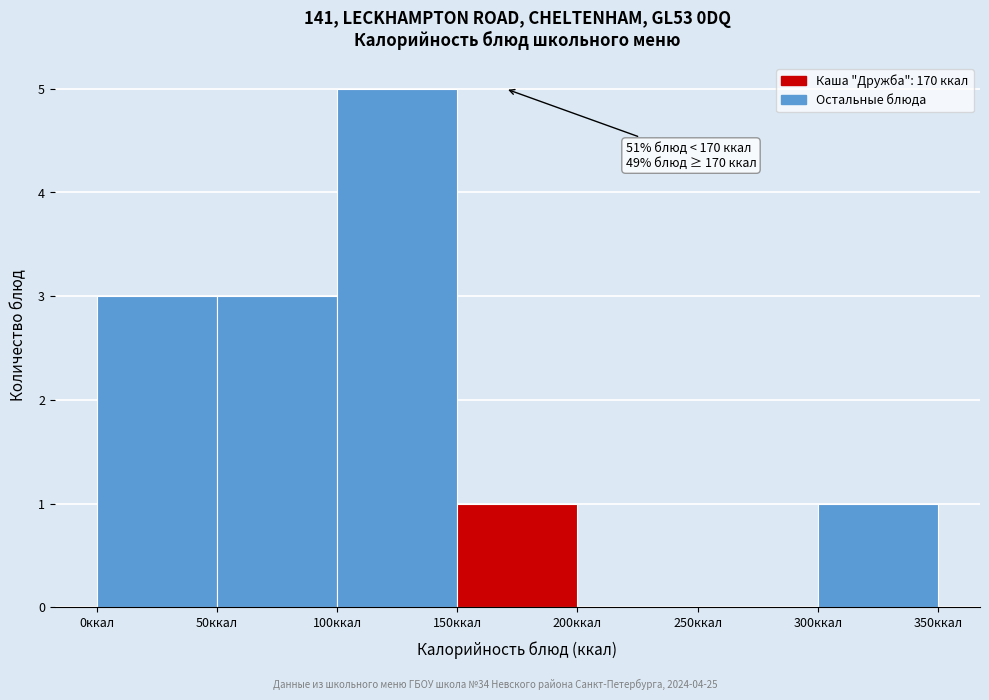

Which range on the x-axis has the tallest bar?

100 to 150